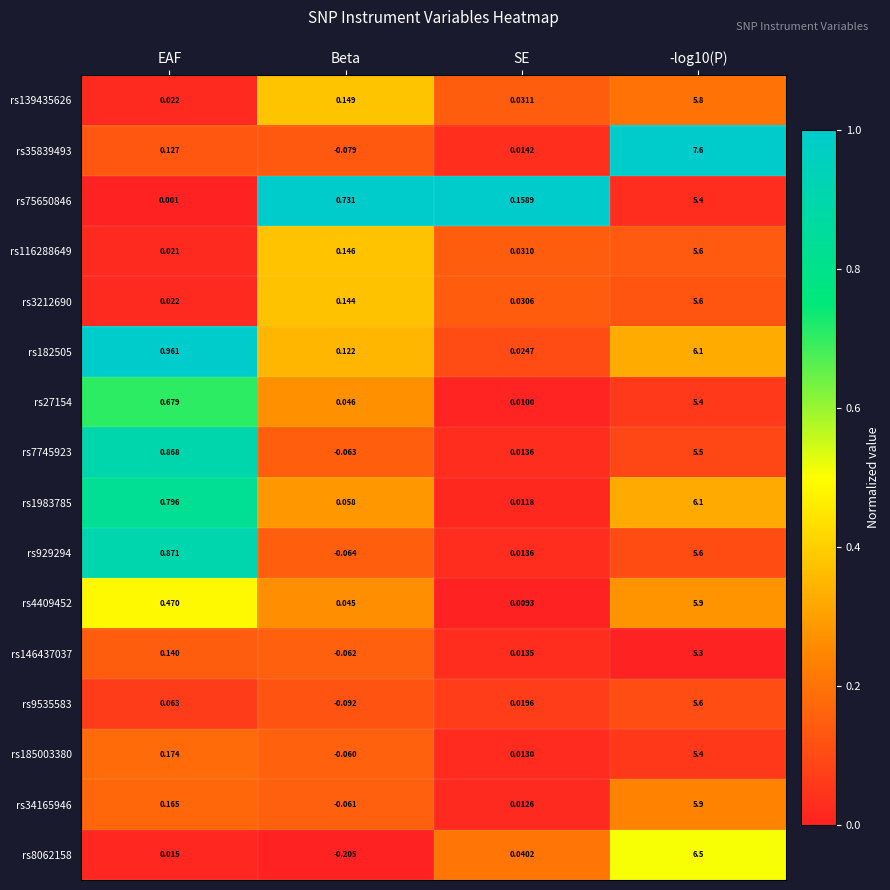

Where does the rs35839493 series first go above 0?

EAF